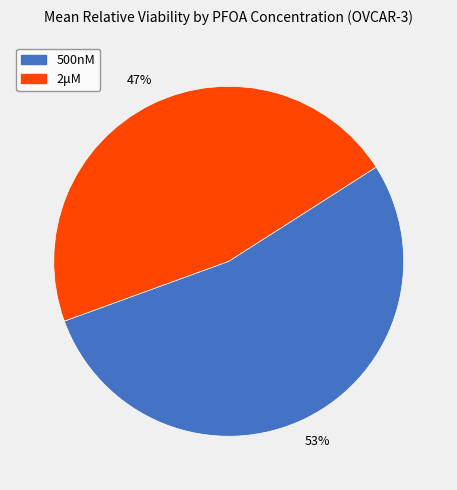

Approximately how many times larger is the value at 2μM compared to 500nM?

0.9